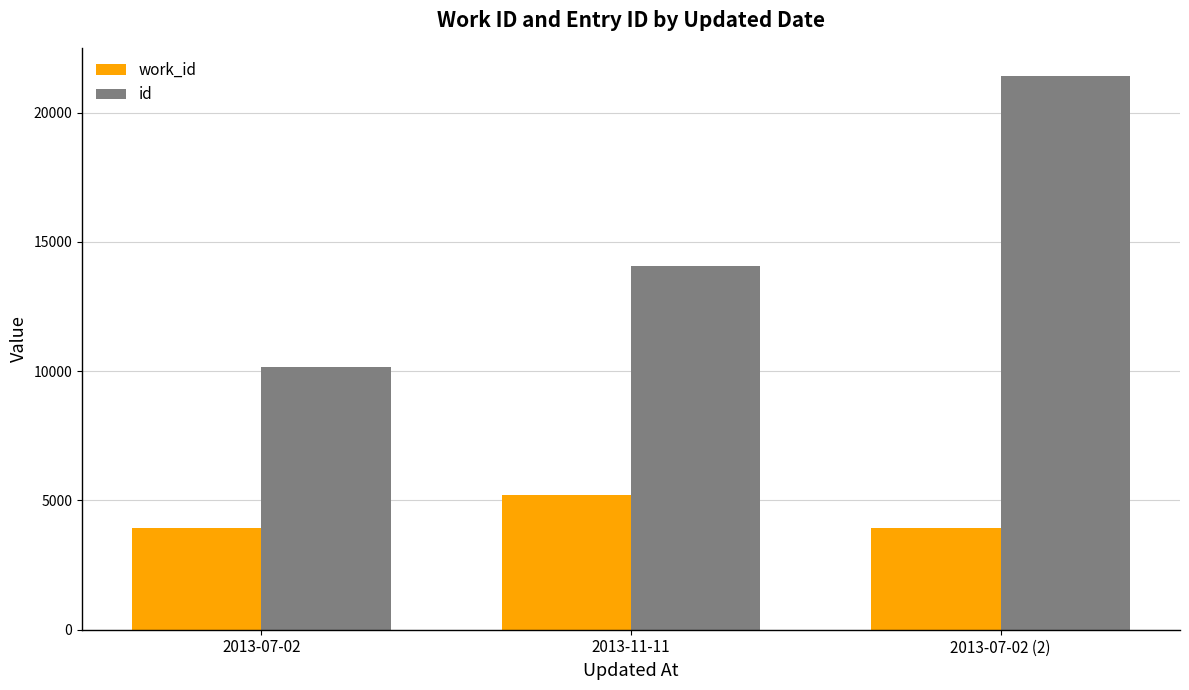

What is the value of the work_id bar at the 1st from the left?

3916